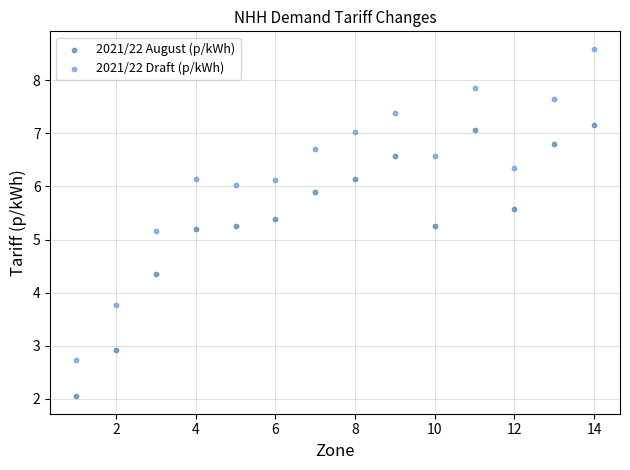

Which series contains the lowest Y value?

2021/22 August (p/kWh)